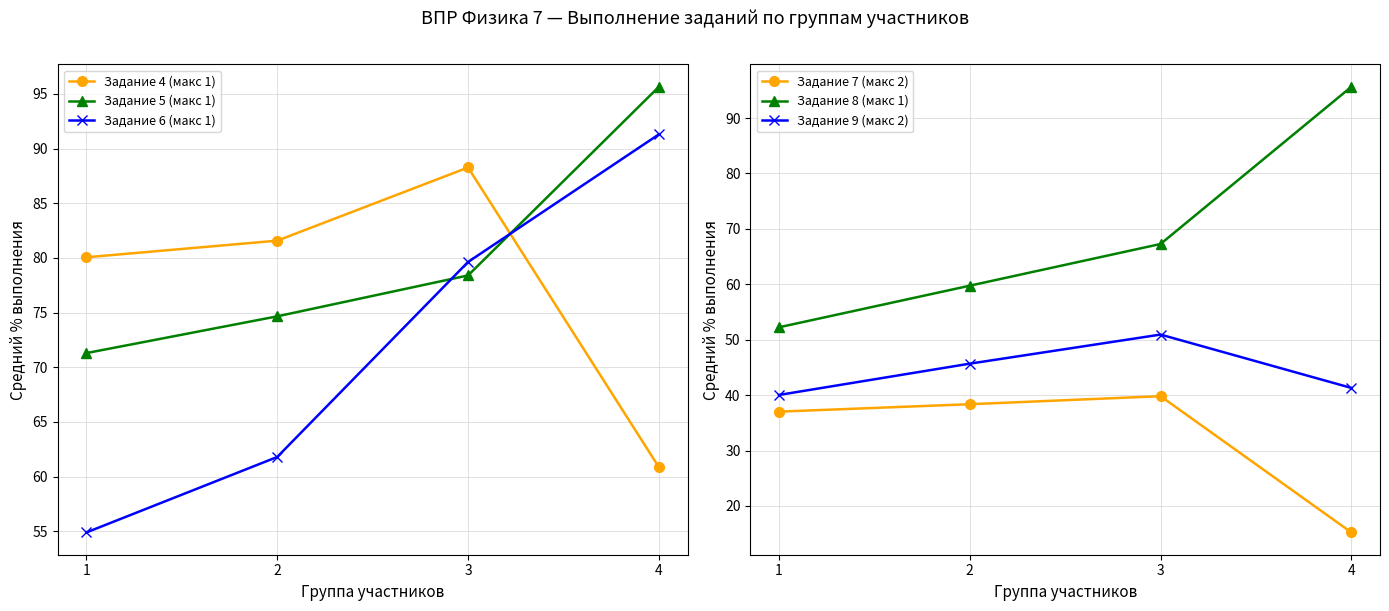

The value of Задание 5 (макс 1) at 2 is 74.7. True or false?

True